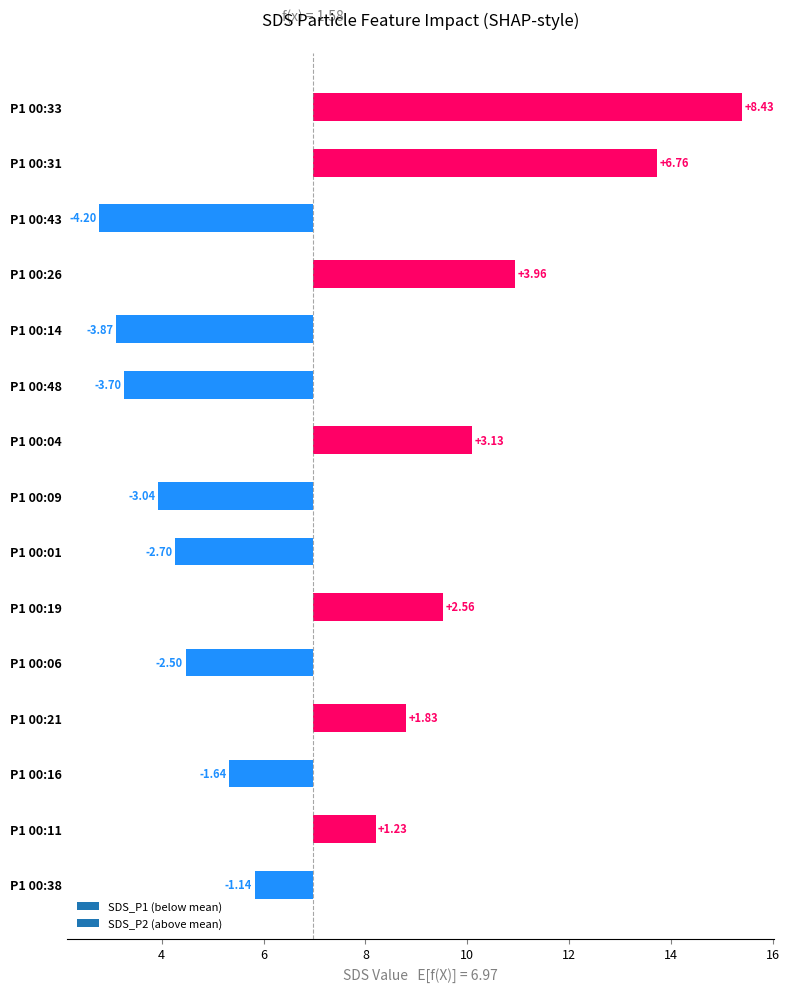

The value of SDS_P1 at 00:31 is 18.3. True or false?

False